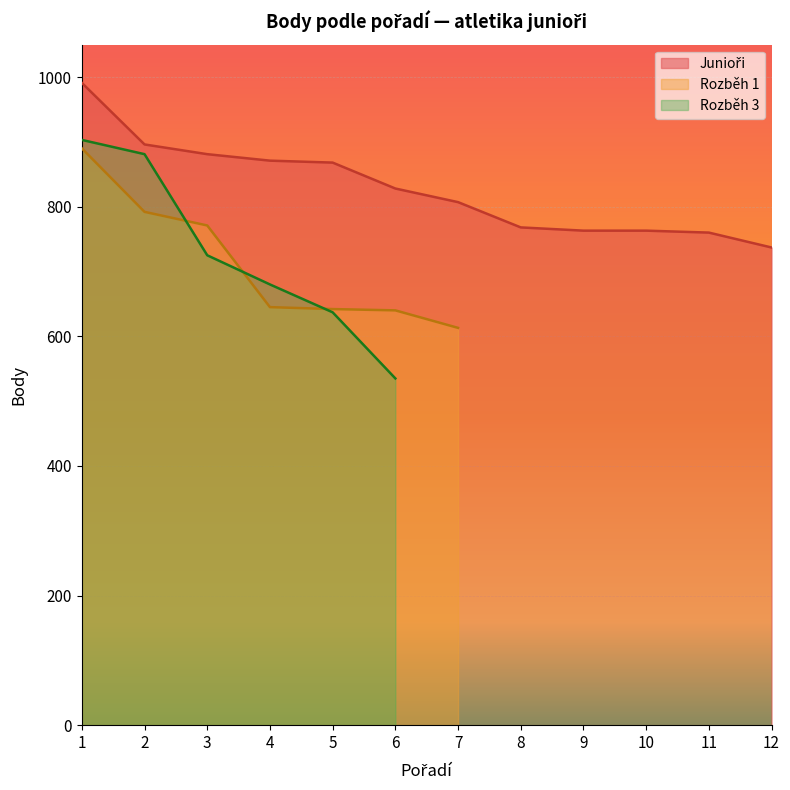

Which has a higher value, 12 or 9?

9